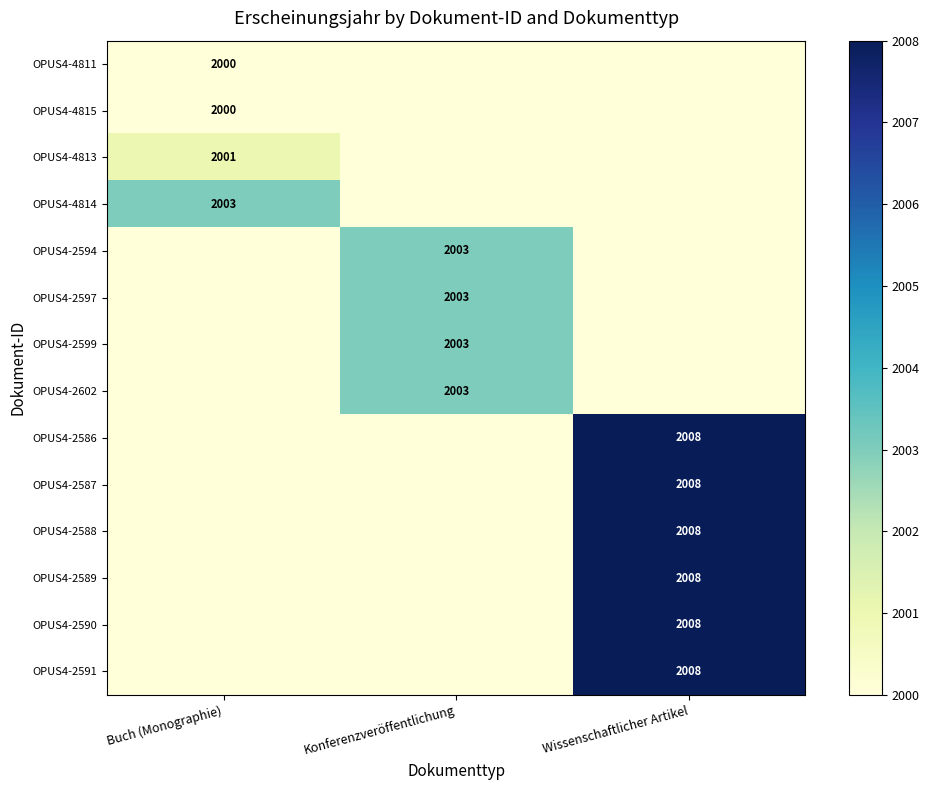

Is the value of OPUS4-2599 at Konferenzveröffentlichung greater than the value of OPUS4-4815 at Buch (Monographie)?

Yes